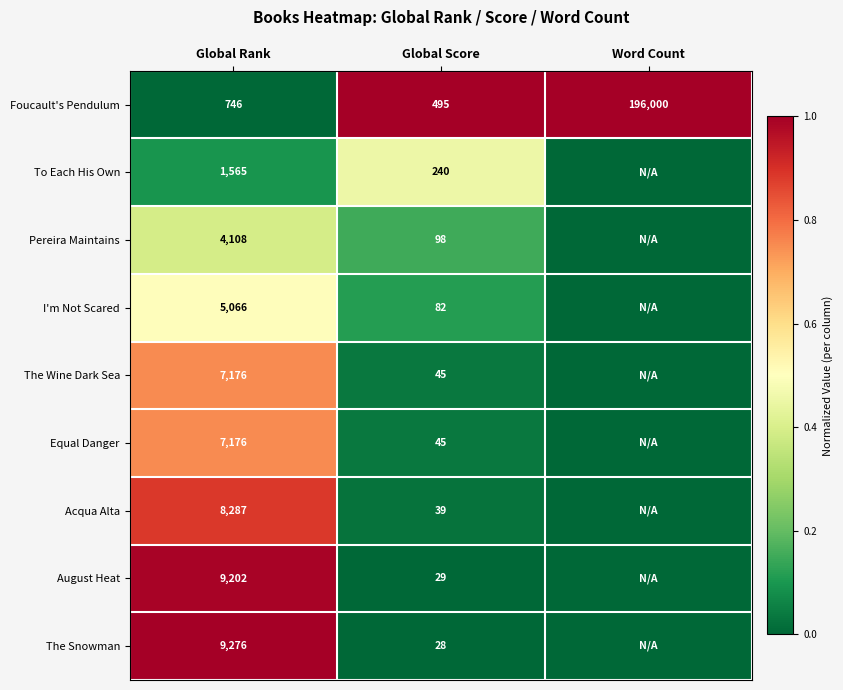

What is the difference between the highest and lowest values at Global Rank?

8530